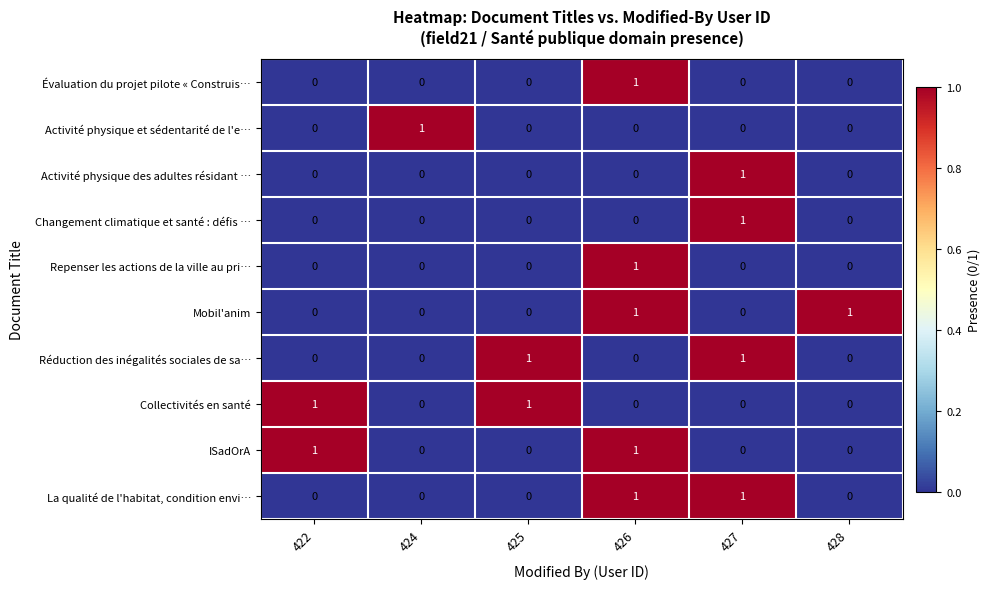

At which category is the sum across all series the highest?

426